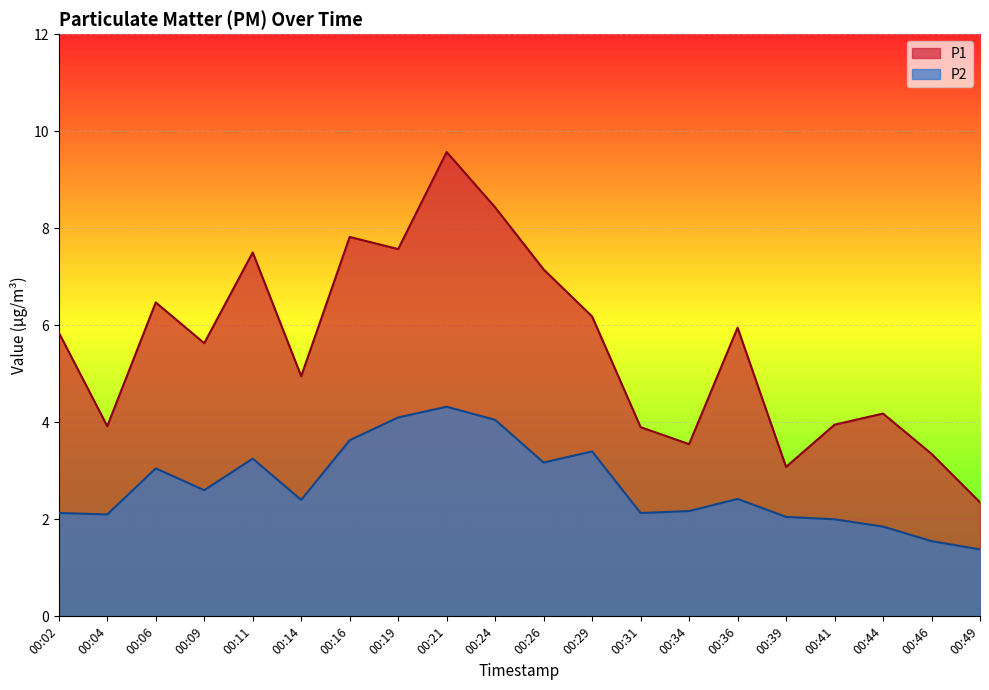

What is the average value of the P2 series?

2.7